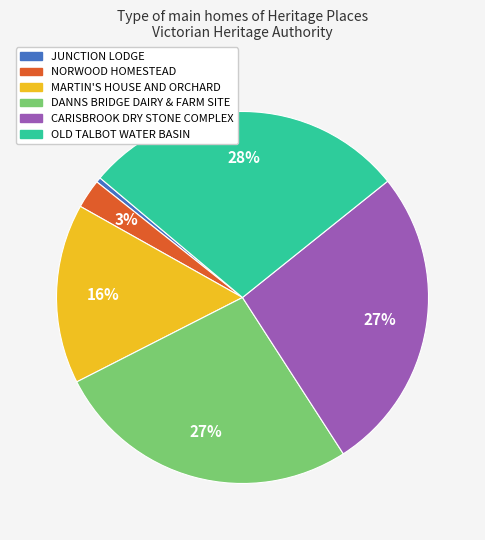

To the nearest percent, what is the difference between the largest and smallest slice percentages?

28%